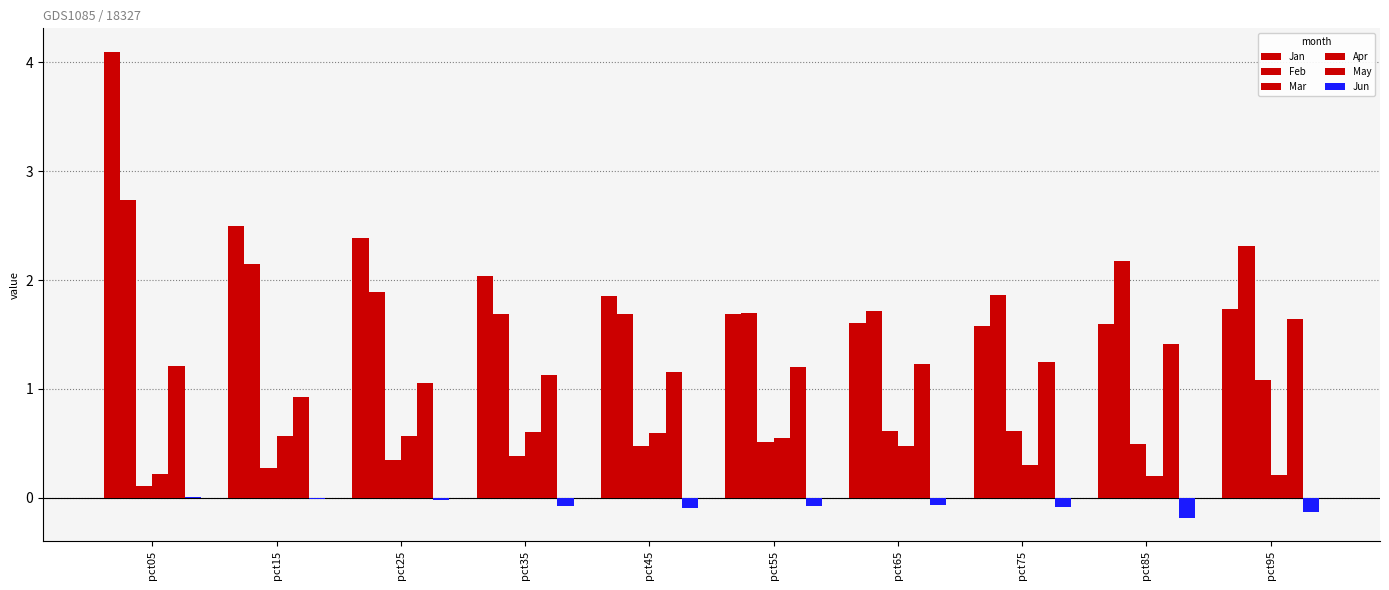

What is the value of the Feb bar at the 4th from the left?

1.7